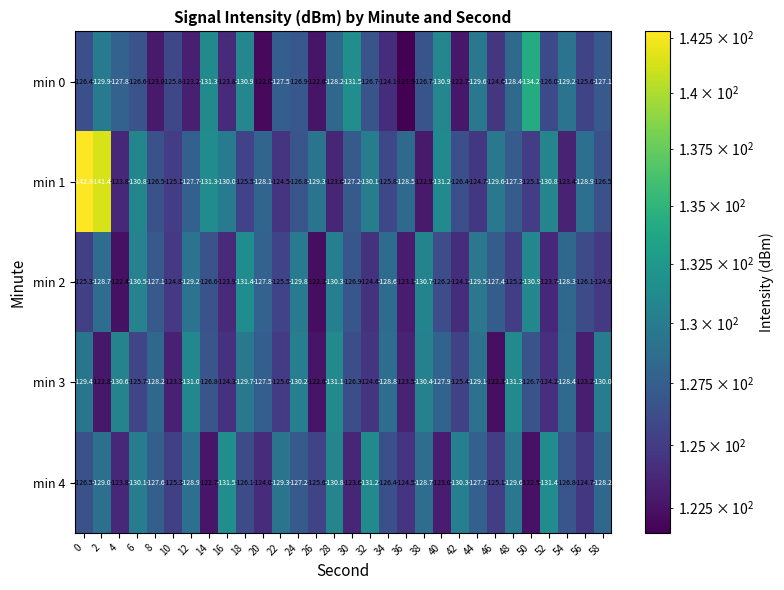

What is the average value of the min 3 series?

-127.0